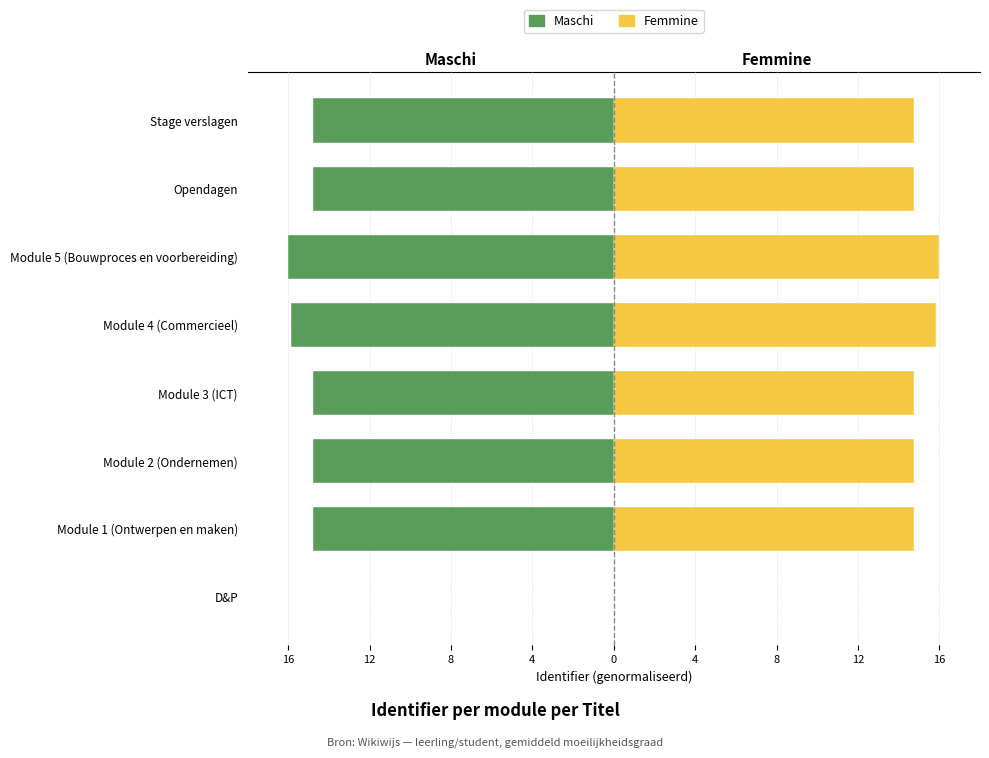

What are all the series names shown in the legend?

Maschi, Femmine